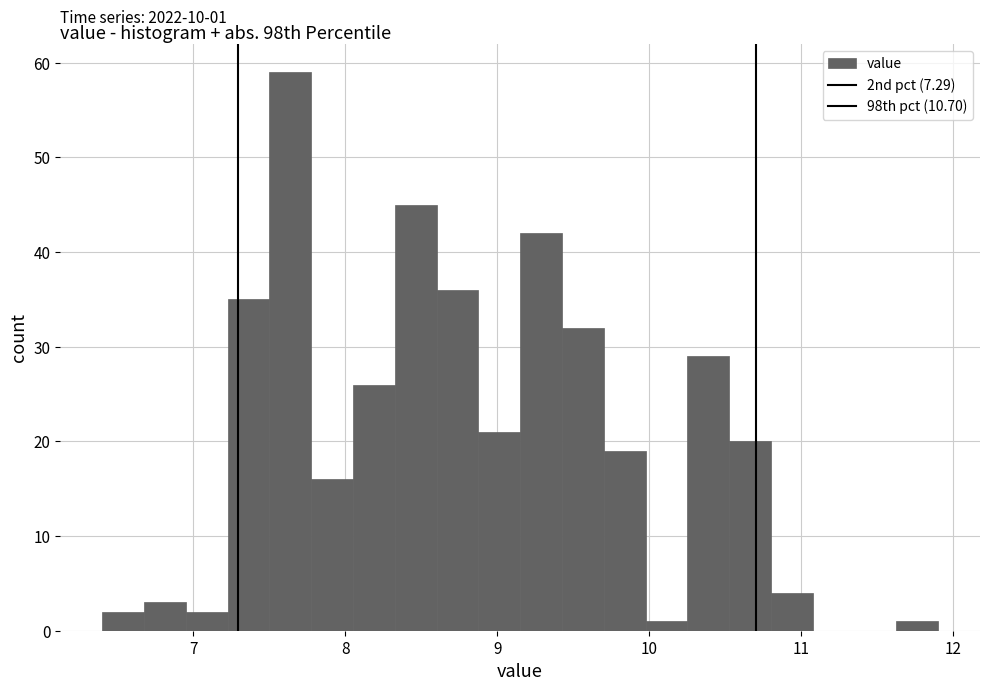

Around what value on the x-axis is the tallest bar? Give the approximate position of its centre, as read against the axis.

7.6